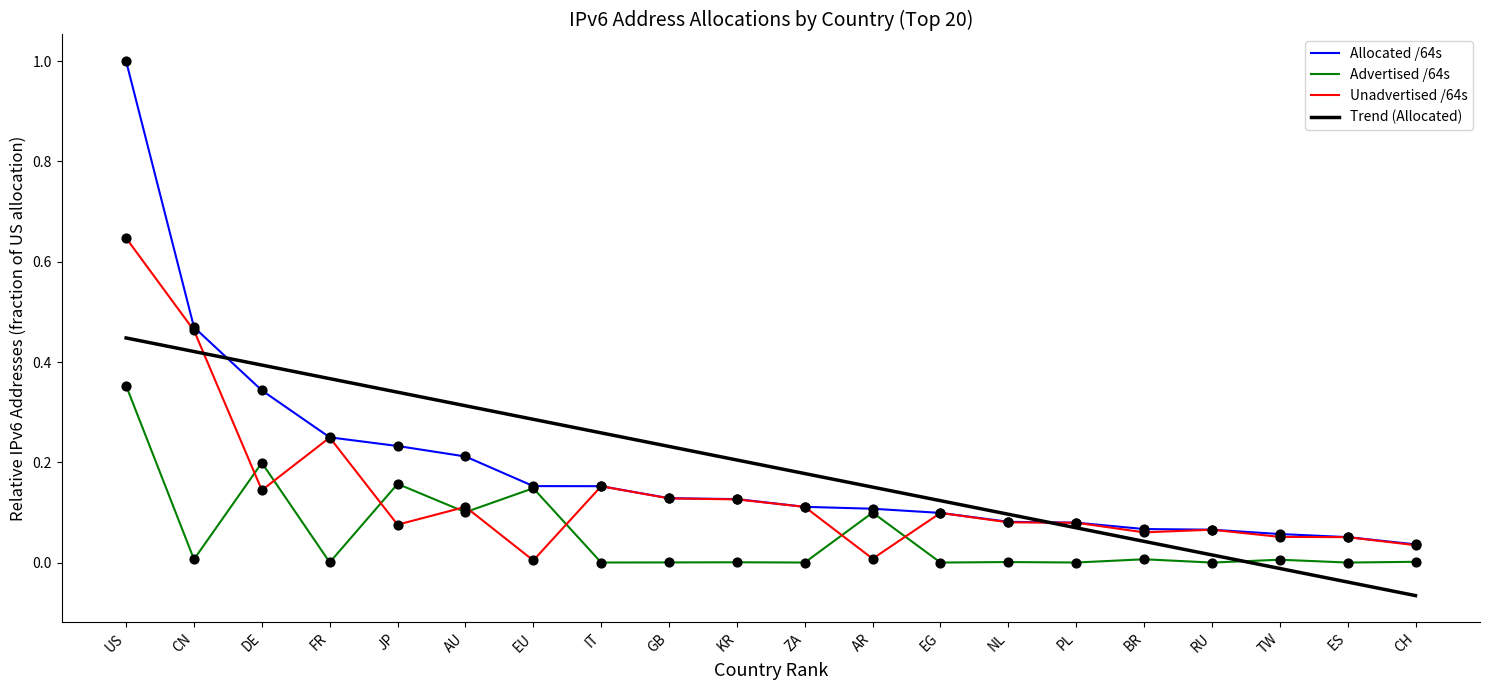

At how many categories does at least one series exceed 0?

20